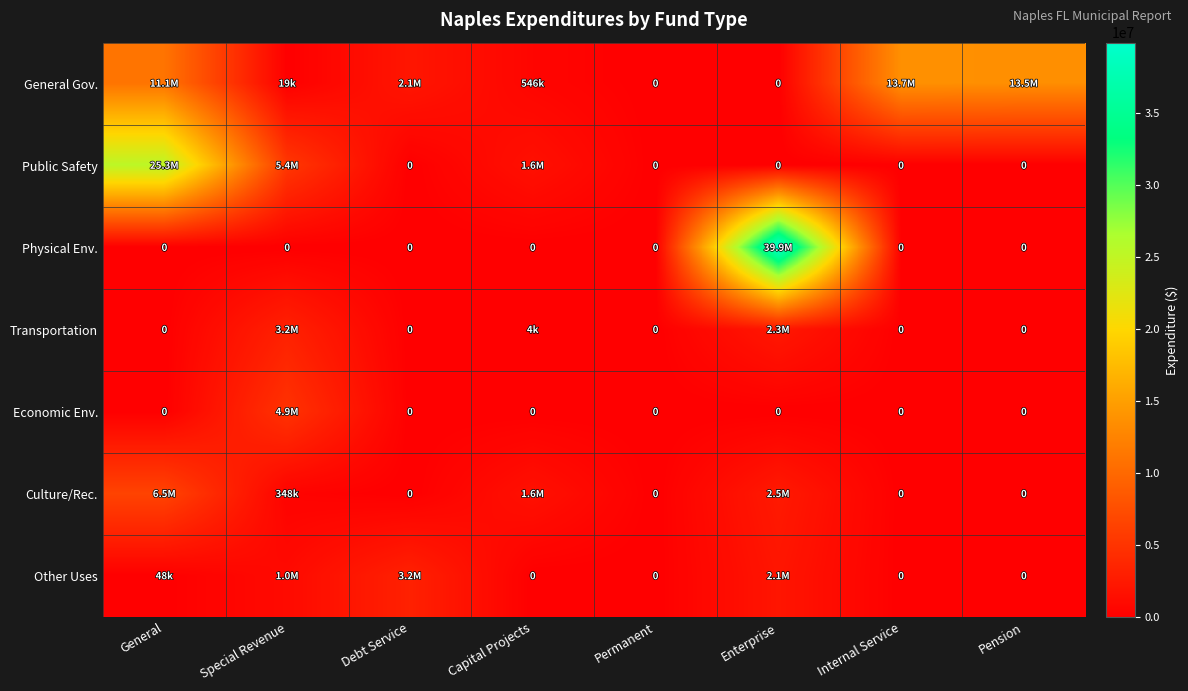

Between General and Capital Projects, which series saw the biggest shift?

Public Safety